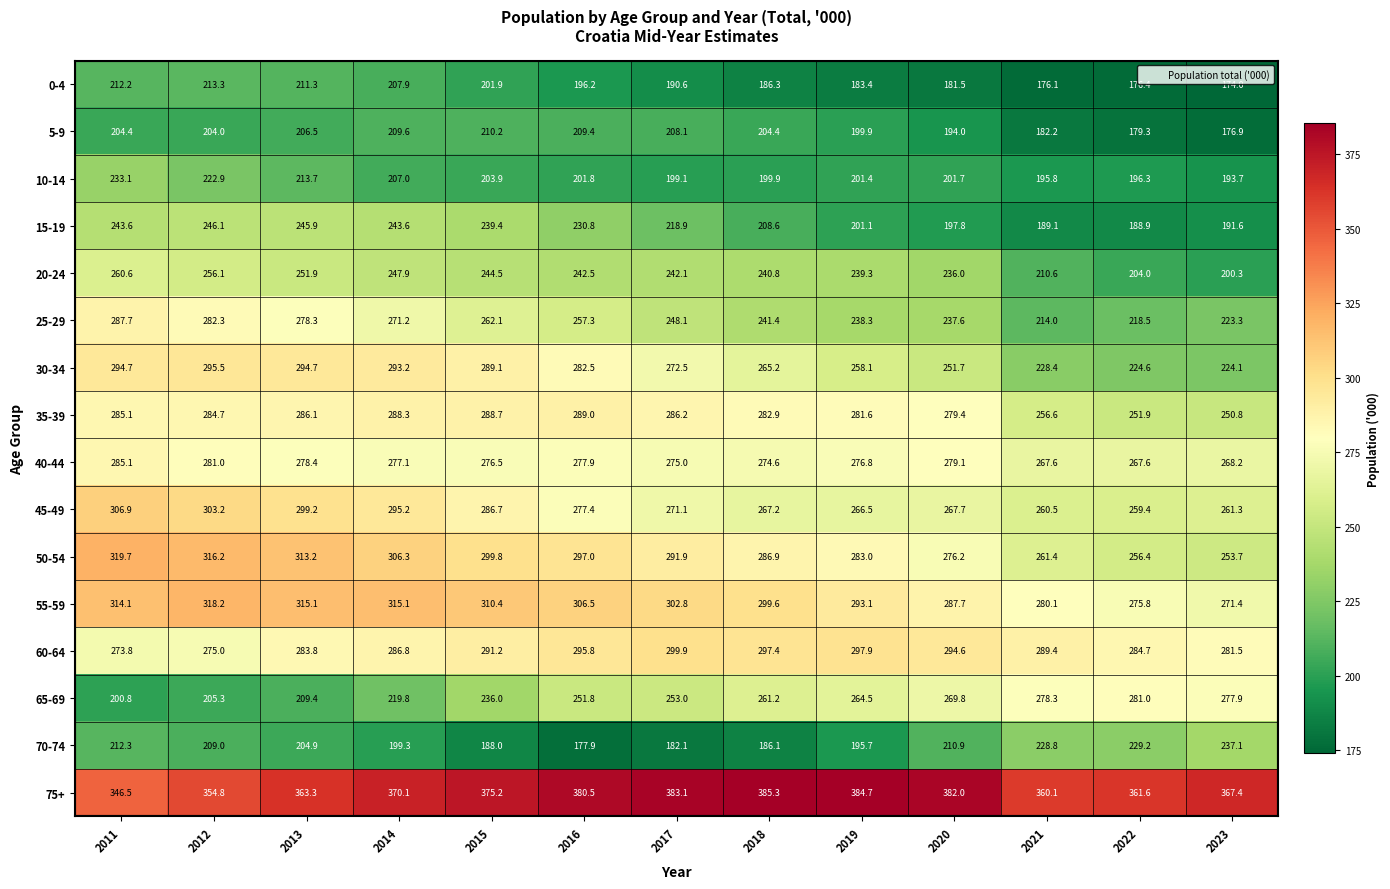

Which series has the largest range (max minus min)?

65-69